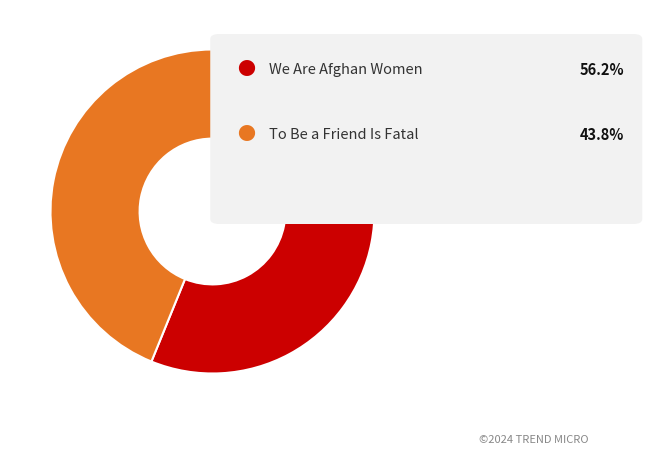

Count the number of slices in the pie.

2